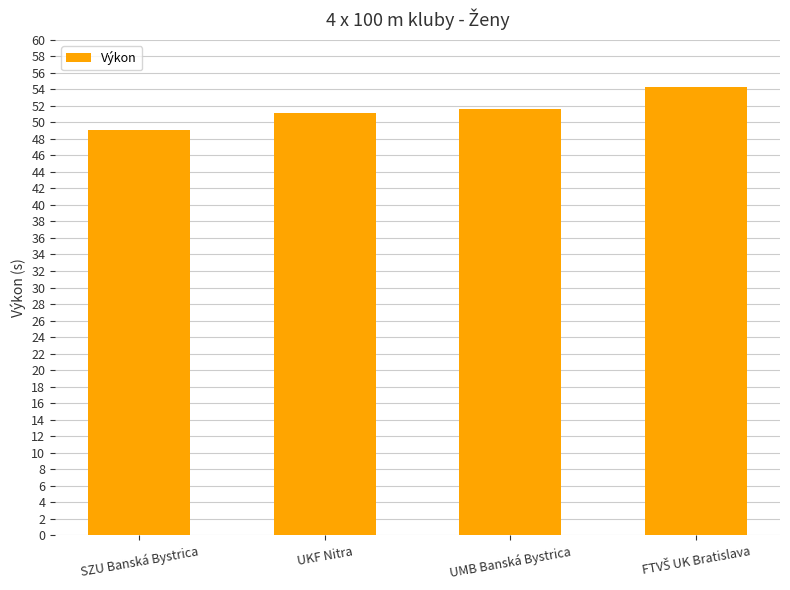

Count the number of data series in this chart.

1